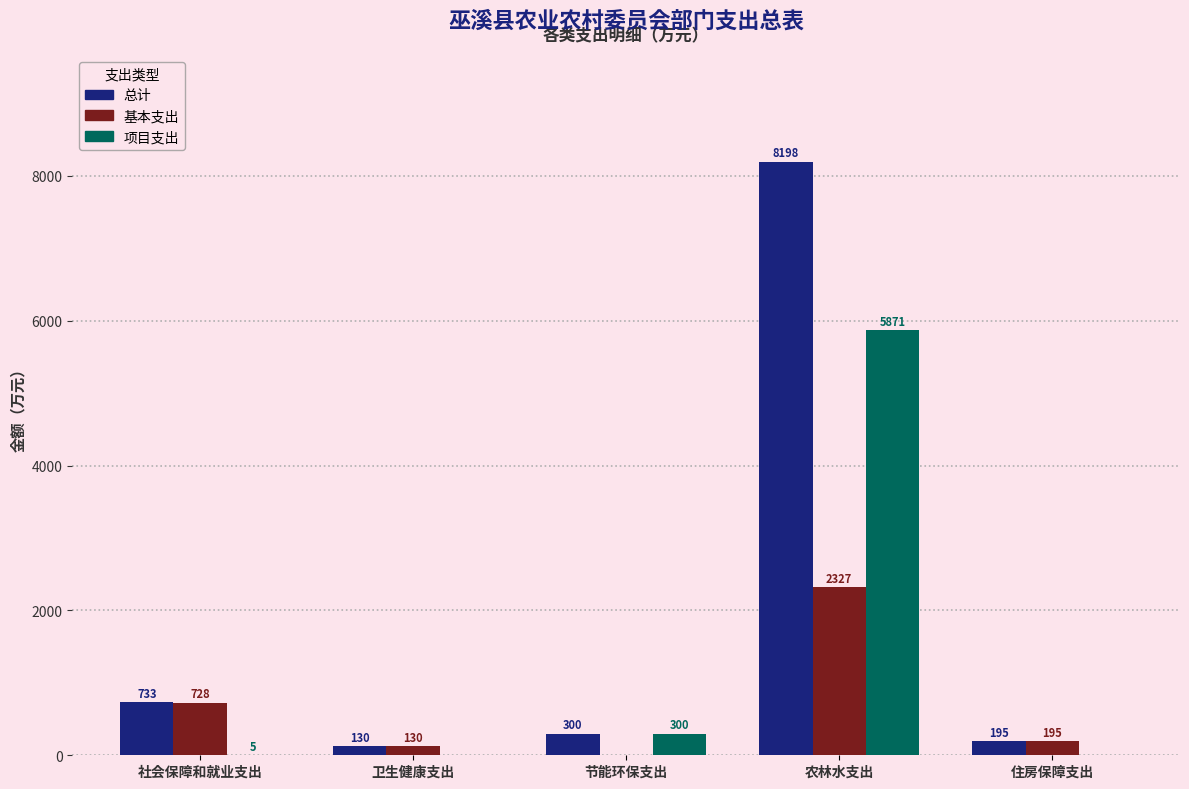

Which series has the largest total across all categories?

总计